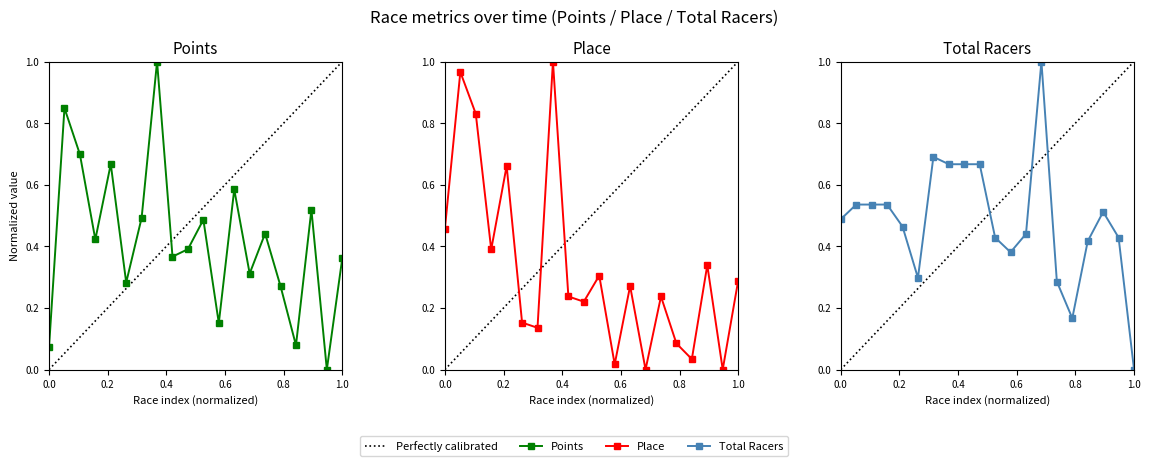

How many Total Racers values are between 0 and 1?

20